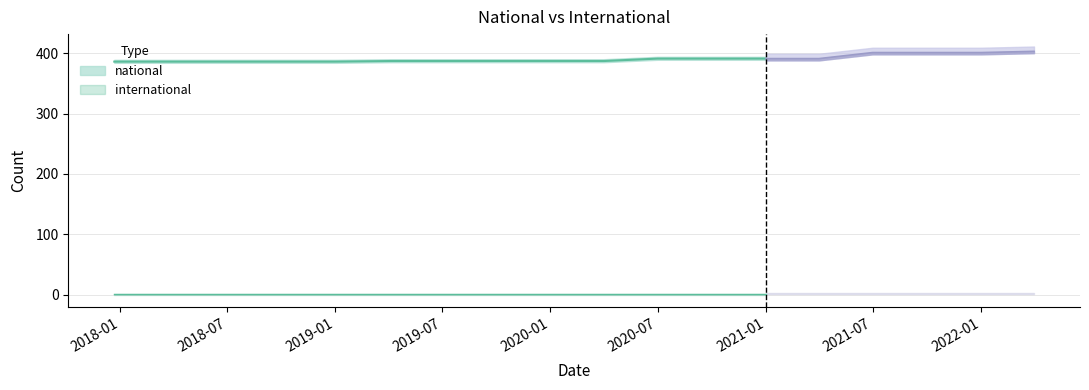

At which label does national reach its minimum?

2017-12-22